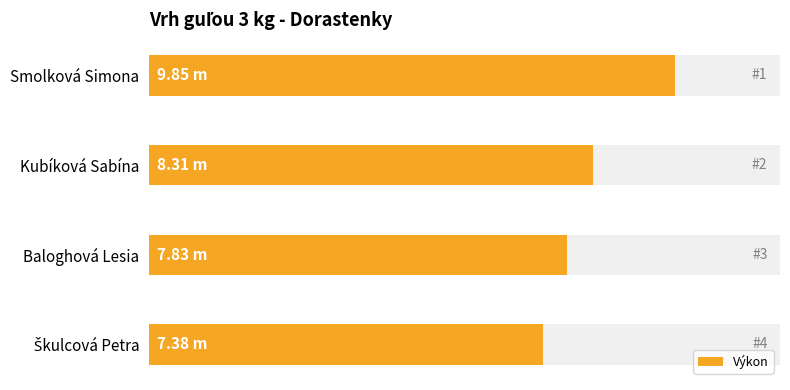

Count the number of categories in the chart.

4